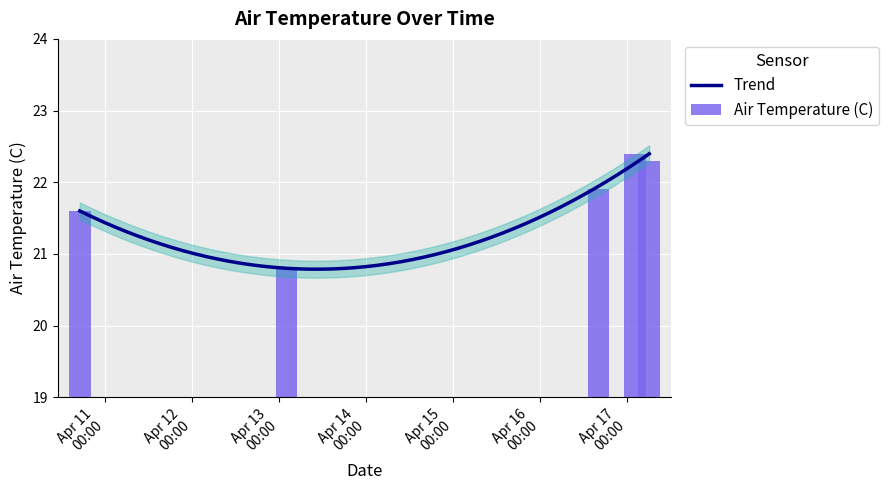

List the labels in order of value, smallest first.

2024-04-13 02:00:01, 2024-04-10 17:00:01, 2024-04-16 16:00:01, 2024-04-17 06:00:01, 2024-04-17 02:00:01